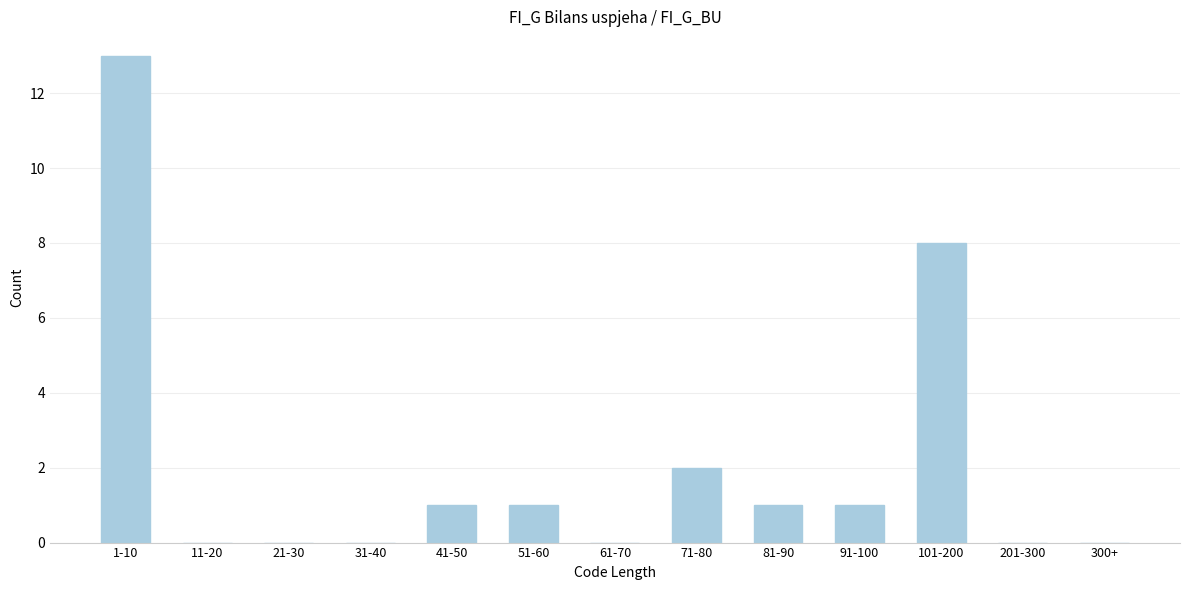

Reading left to right, list all the values displayed in this chart.

1-10=13	11-20=0	21-30=0	31-40=0	41-50=1	51-60=1	61-70=0	71-80=2	81-90=1	91-100=1	101-200=8	201-300=0	300+=0